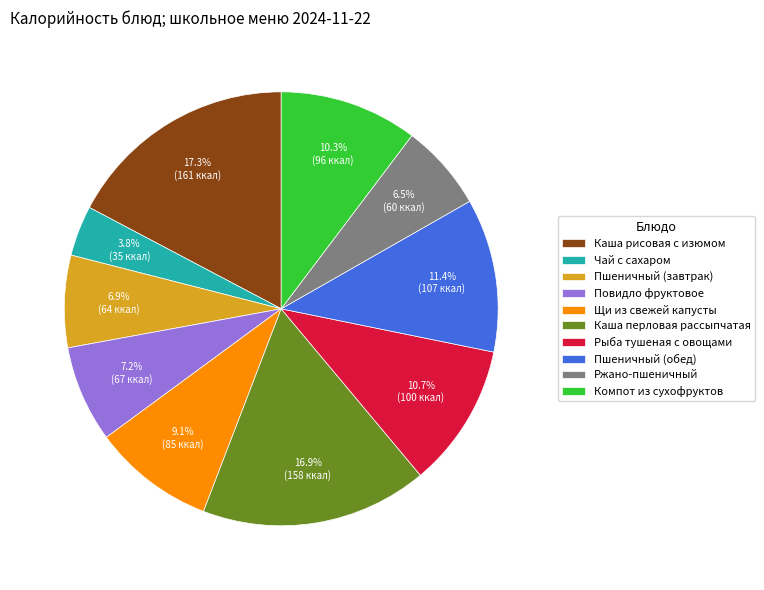

What is the ratio of the value at Повидло фруктовое to the value at Компот из сухофруктов?

0.7